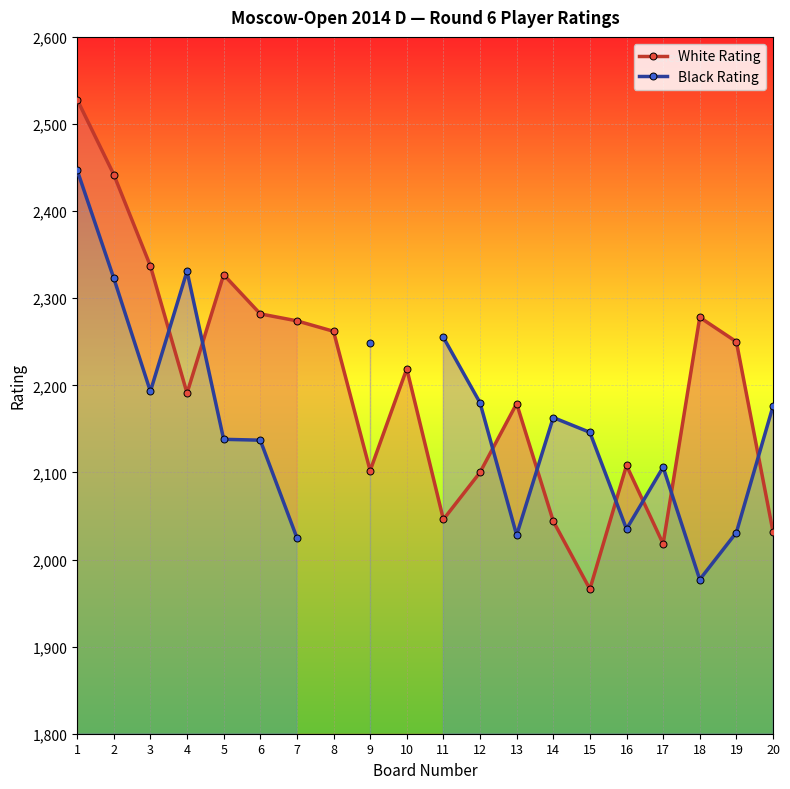

True or false: Black Rating and White Rating cross at least once.

True